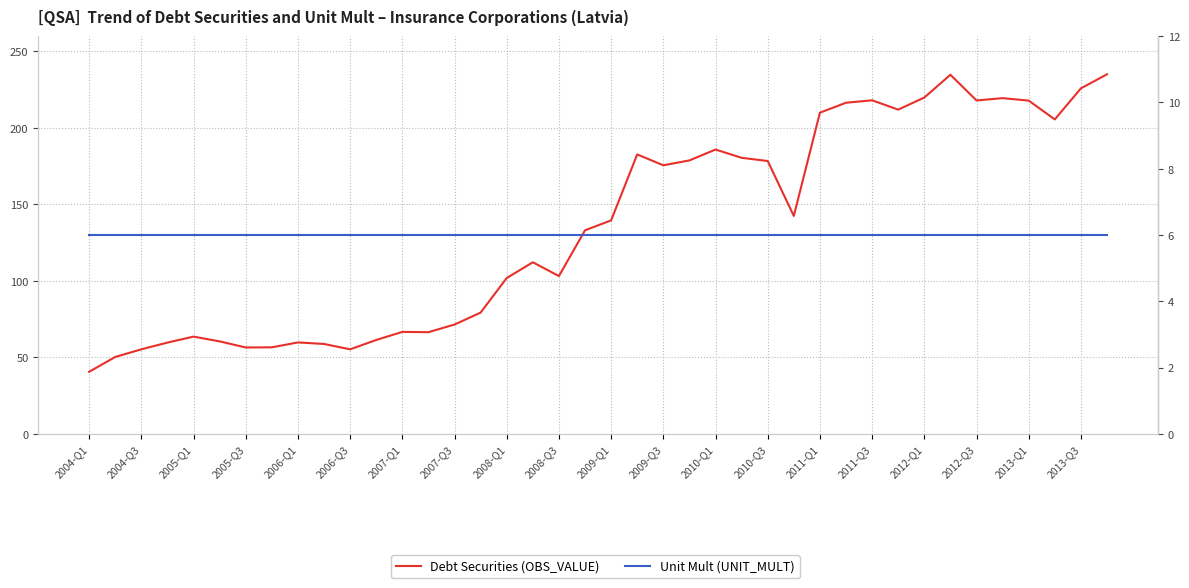

True or false: Debt Securities (OBS_VALUE) and Unit Mult (UNIT_MULT) intersect in this chart.

False